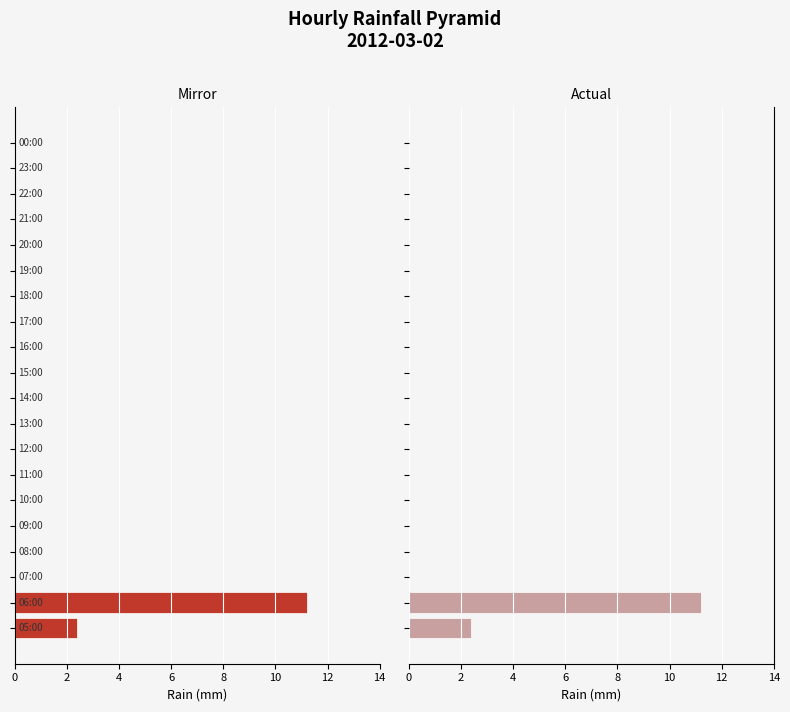

Reading left to right, list all the values displayed in this chart.

Left (rain): -2.4	-11.2	0.0	0.0	0.0	0.0	0.0	0.0	0.0	0.0	0.0	0.0	0.0	0.0	0.0	0.0	0.0	0.0	0.0	0.0
Right (rain): 2.4	11.2	0.0	0.0	0.0	0.0	0.0	0.0	0.0	0.0	0.0	0.0	0.0	0.0	0.0	0.0	0.0	0.0	0.0	0.0